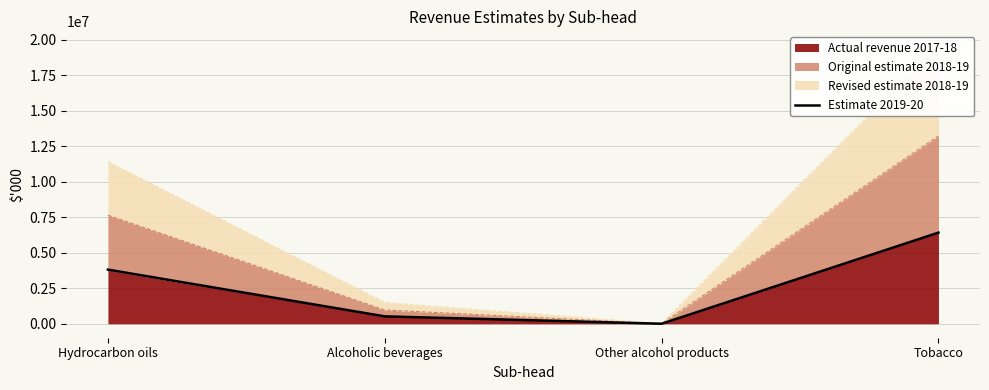

What is the change in value from Hydrocarbon oils to Tobacco?

+2606139